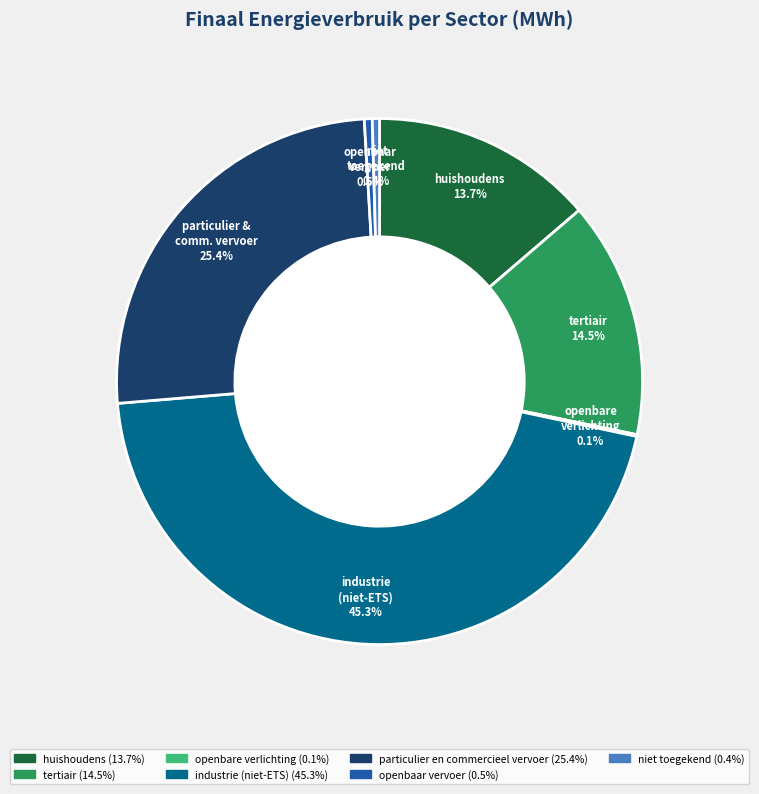

Is there any slice that represents more than half of the pie?

No